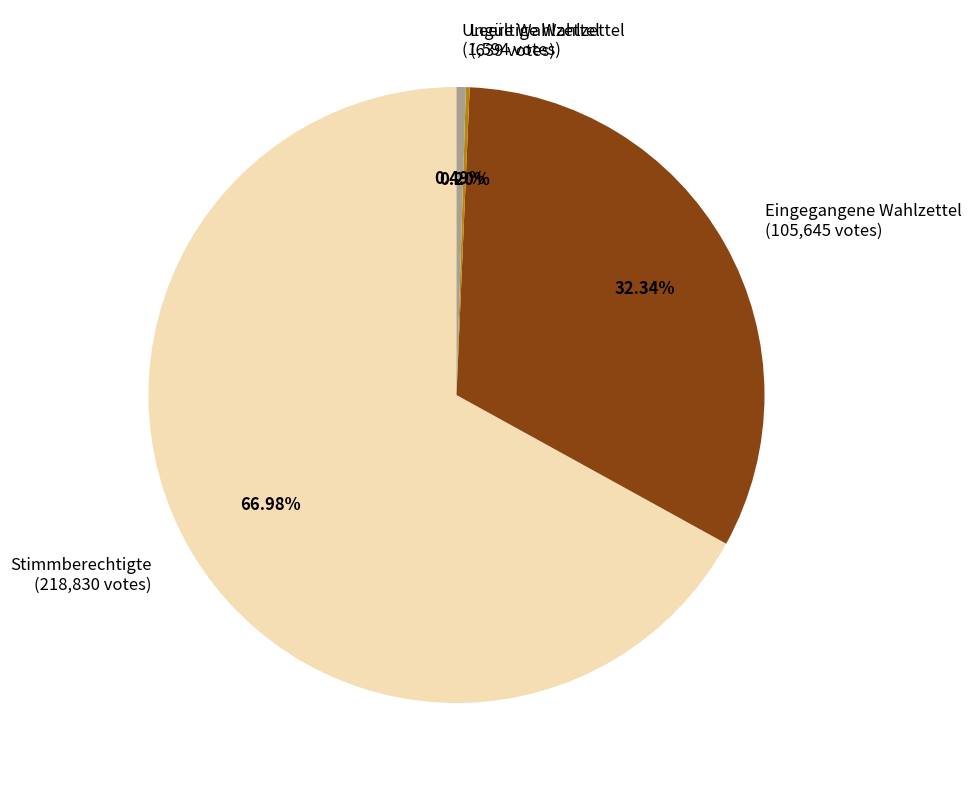

Is there a majority slice in this chart?

Yes